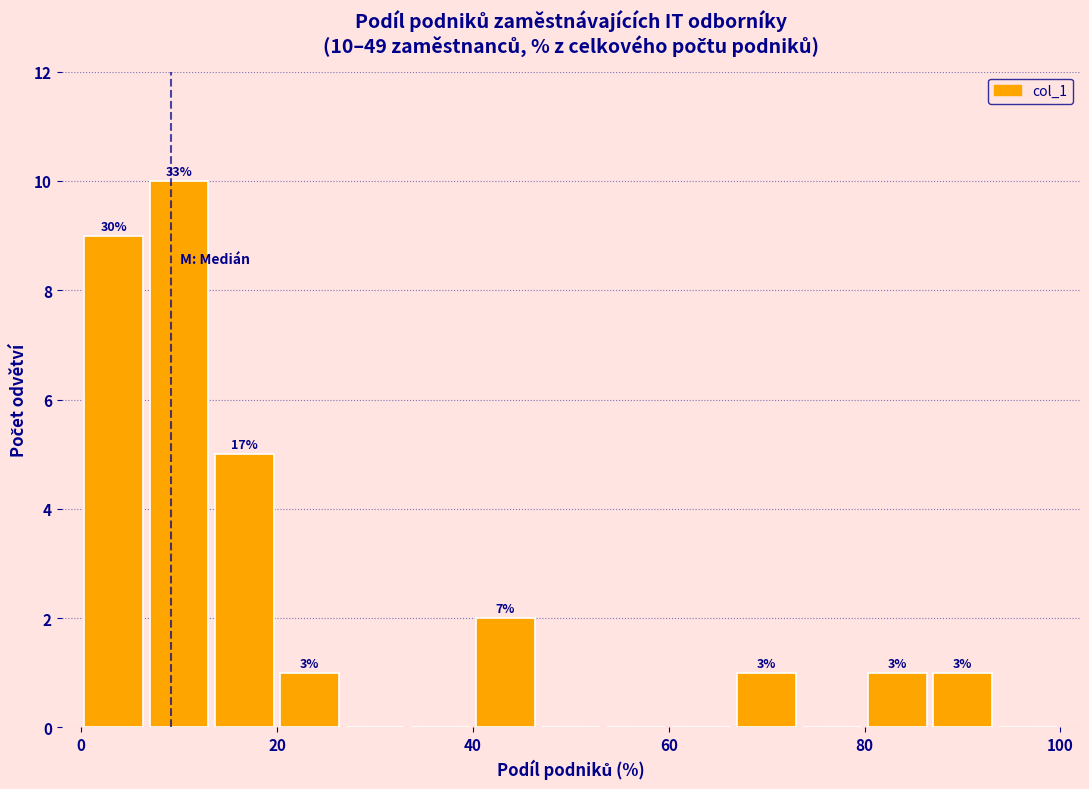

Read against the x-axis, roughly where is the centre of the tallest bar?

10